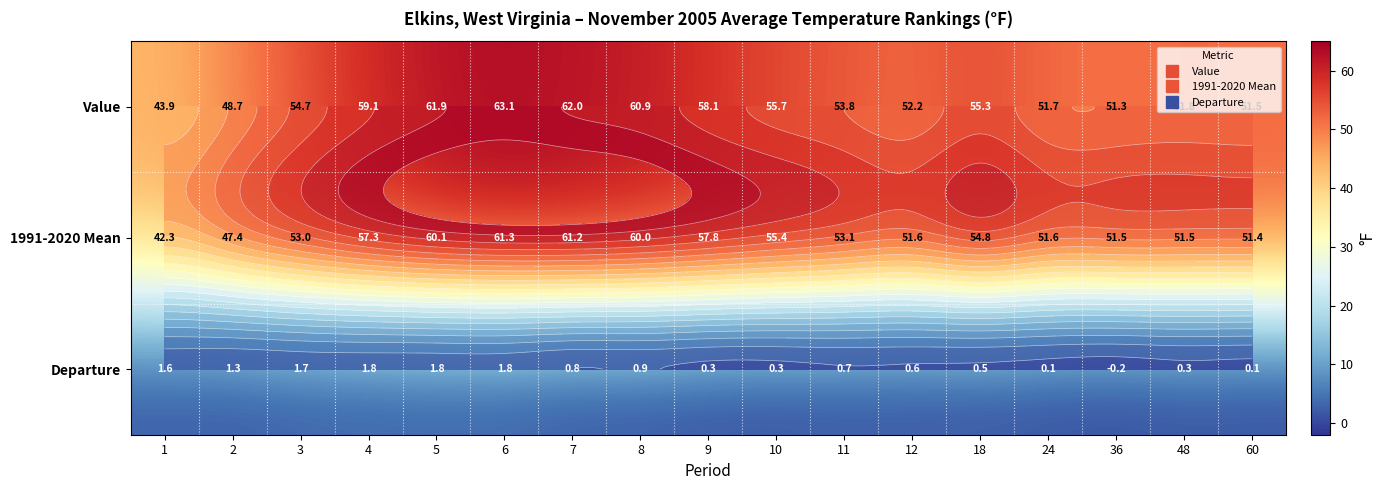

How many data points in 1991-2020 Mean are less than 53?

7